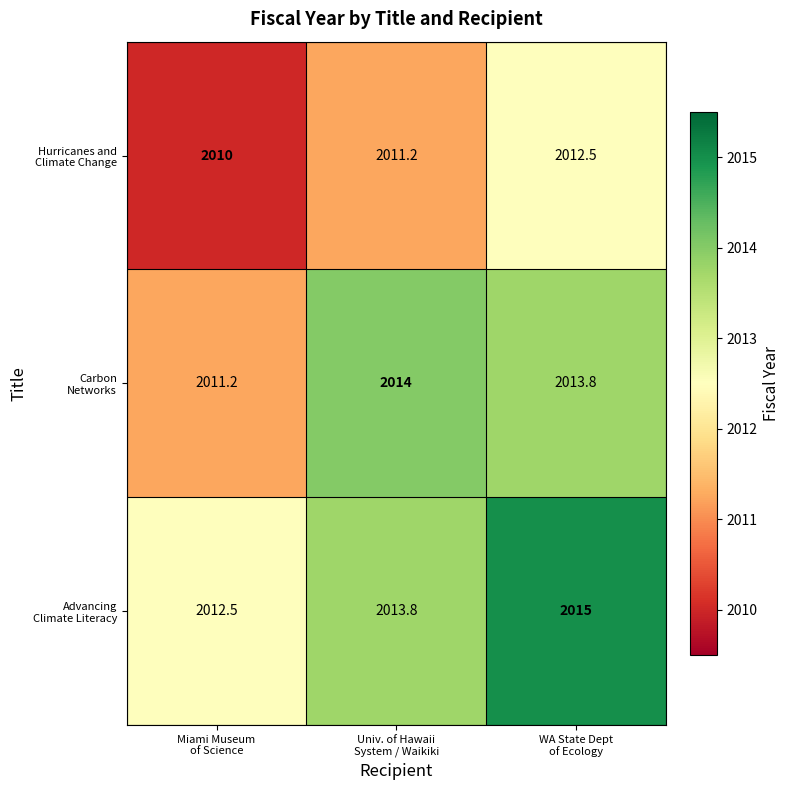

What is the maximum value shown in the chart?

2015.0